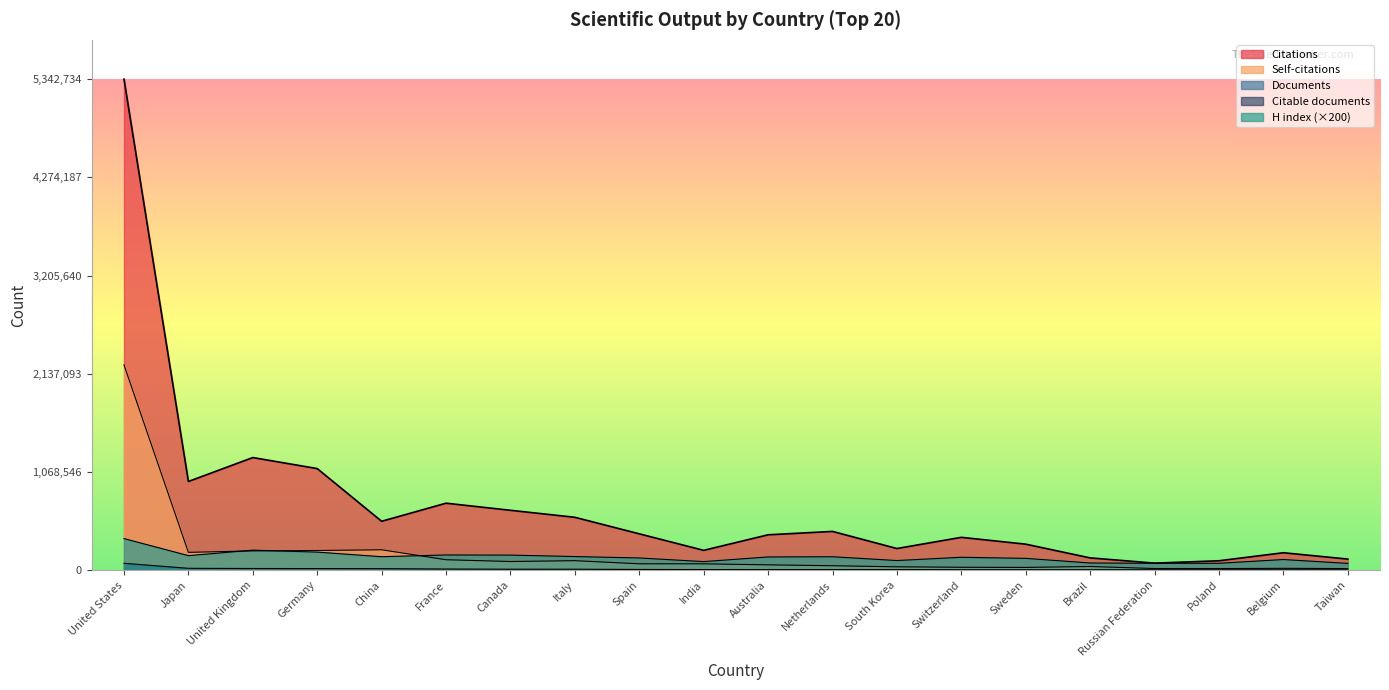

Which series has the largest total across all categories?

Citations